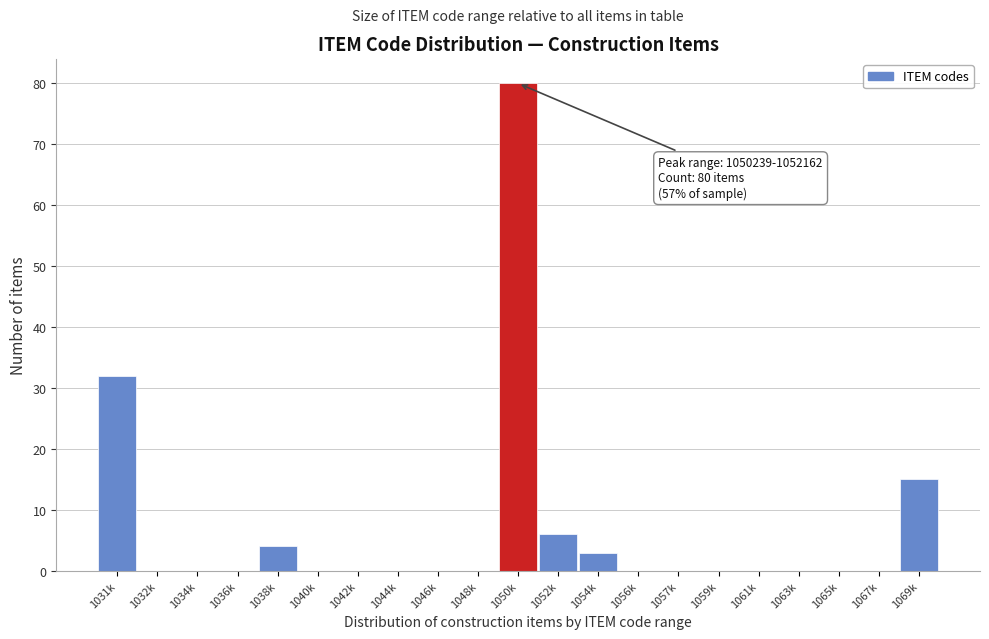

Reading left to right, transcribe all the data shown in this chart.

1031k=32	1032k=0	1034k=0	1036k=0	1038k=4	1040k=0	1042k=0	1044k=0	1046k=0	1048k=0	1050k=80	1052k=6	1054k=3	1056k=0	1057k=0	1059k=0	1061k=0	1063k=0	1065k=0	1067k=0	1069k=15